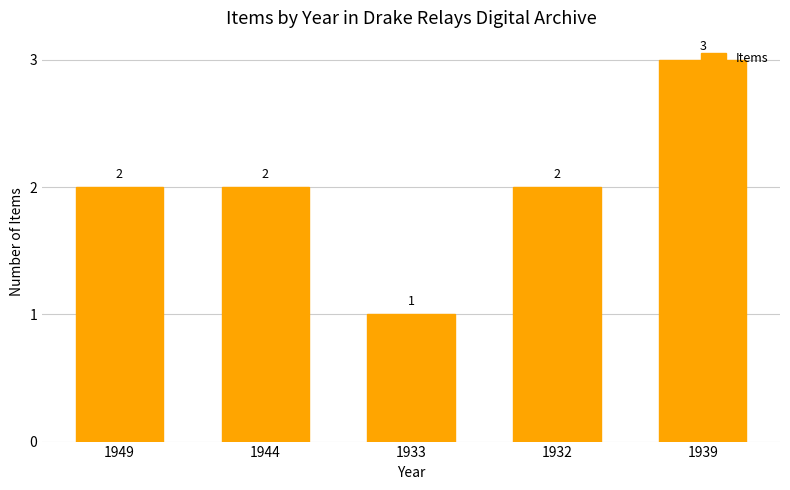

What is the change in value from 1944 to 1939?

+1